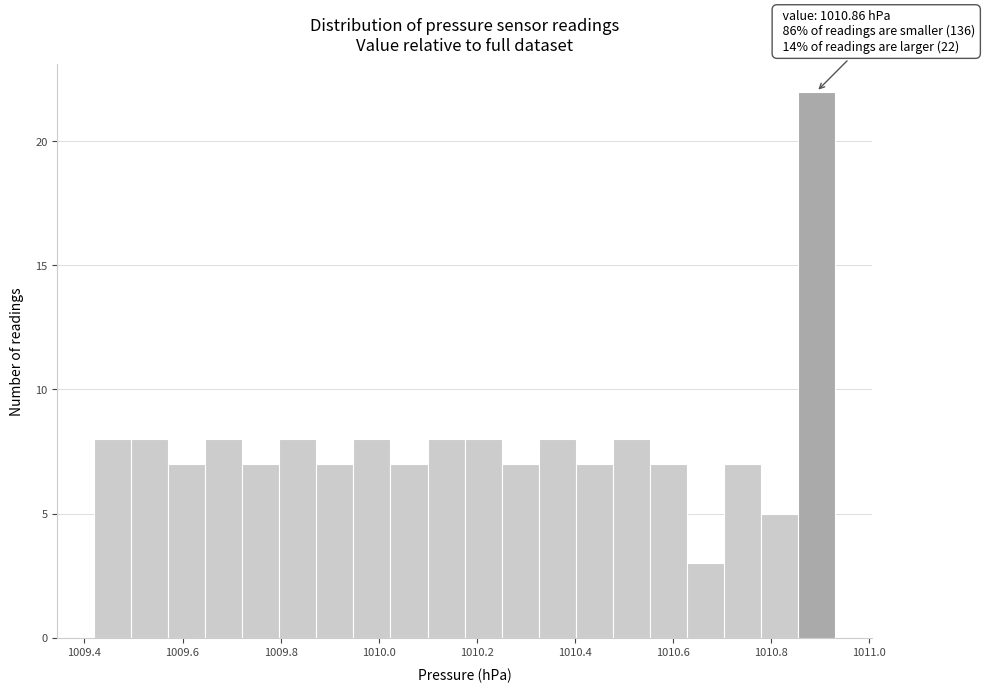

Read against the x-axis, roughly where is the centre of the tallest bar?

1010.90